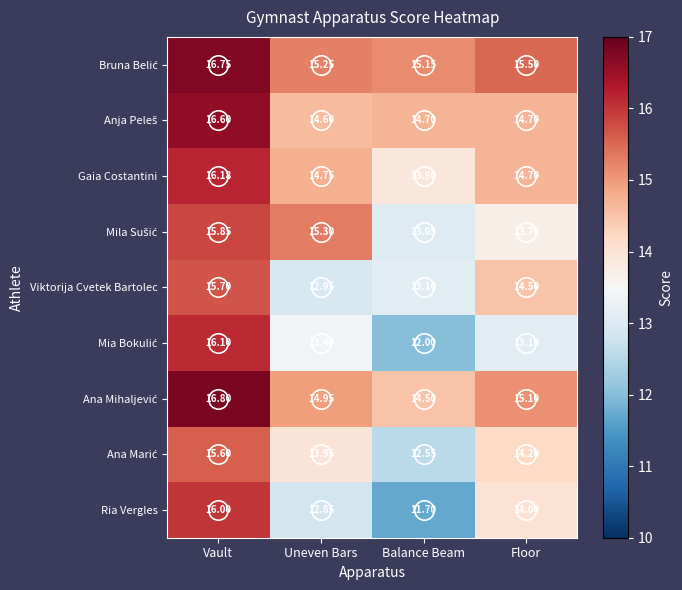

What is the difference between the highest and lowest values at Vault?

1.2